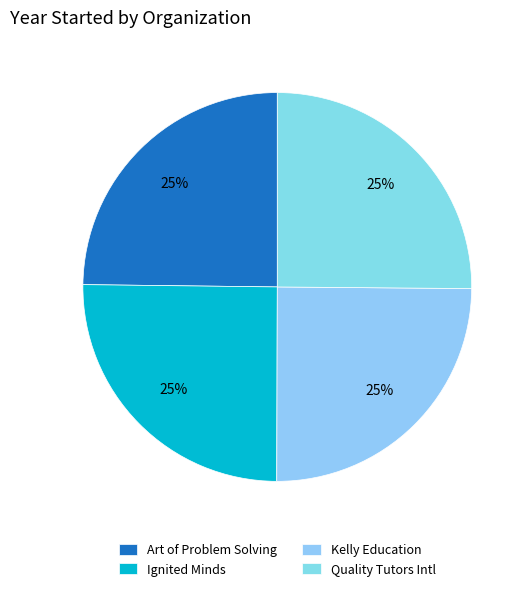

Is it true that Ignited Minds is 25% of the pie?

True